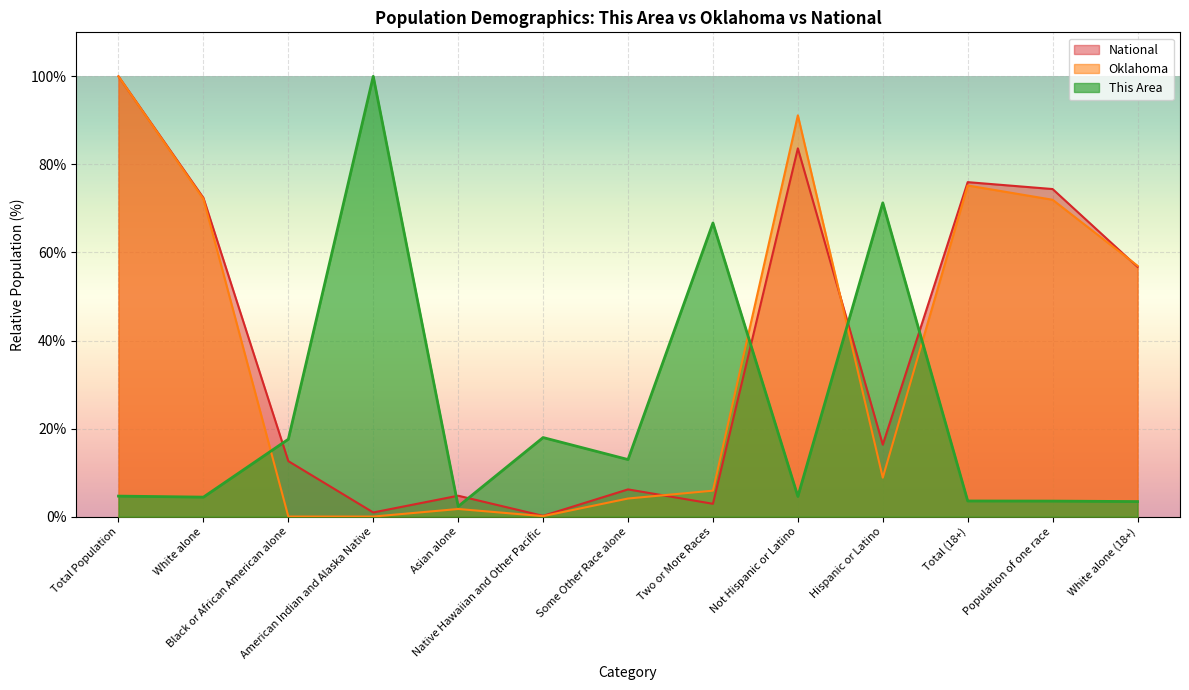

True or false: This Area and National cross at least once.

True